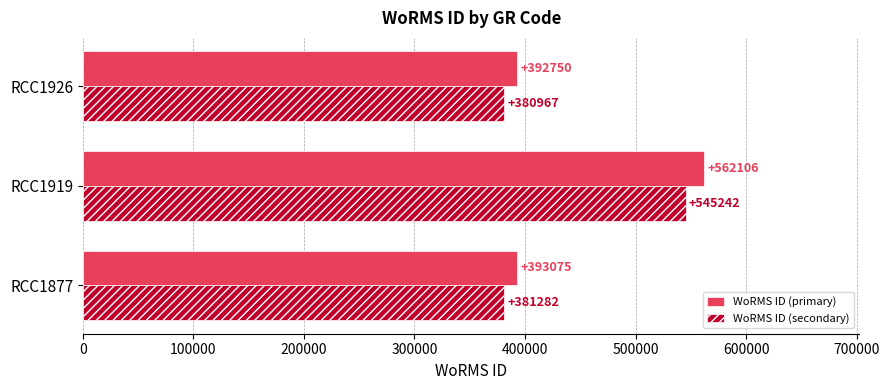

What is the sum of all WoRMS ID (primary) values?

1347931.0